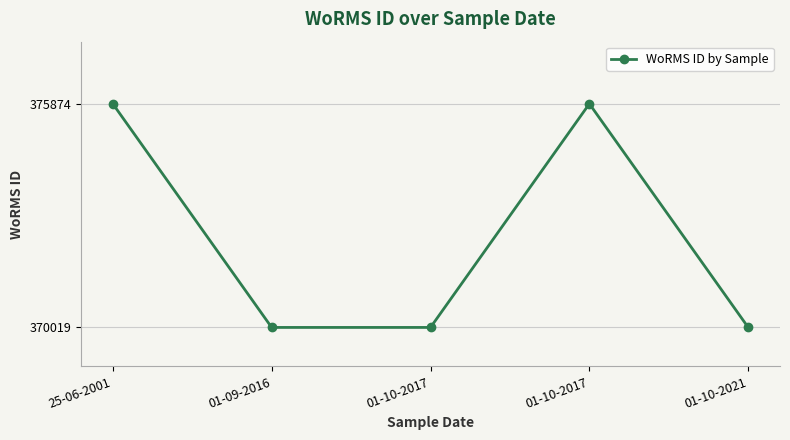

Which label corresponds to the largest value in the chart?

25-06-2001